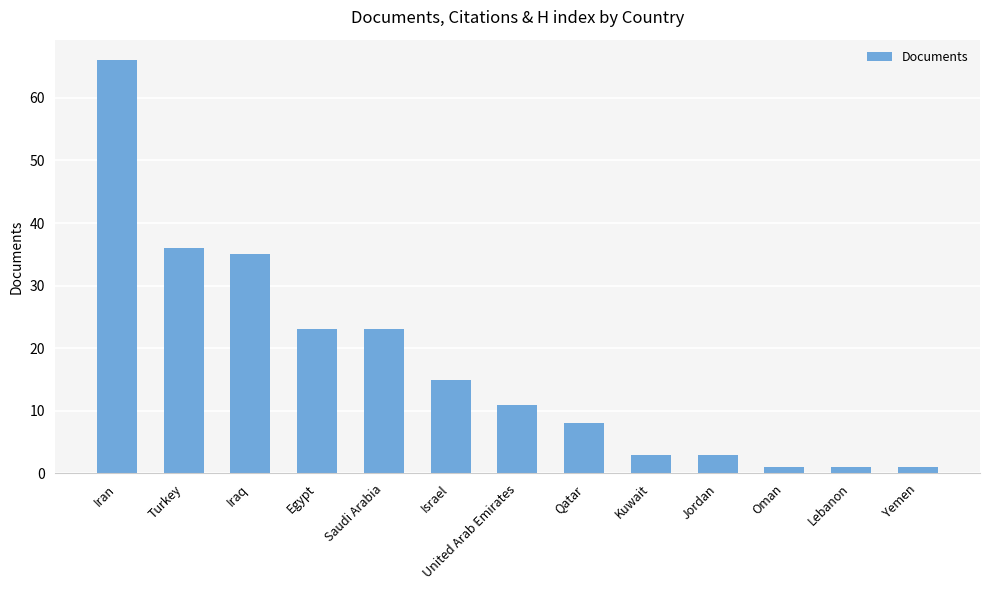

What is the difference between the second highest and second lowest values?

35